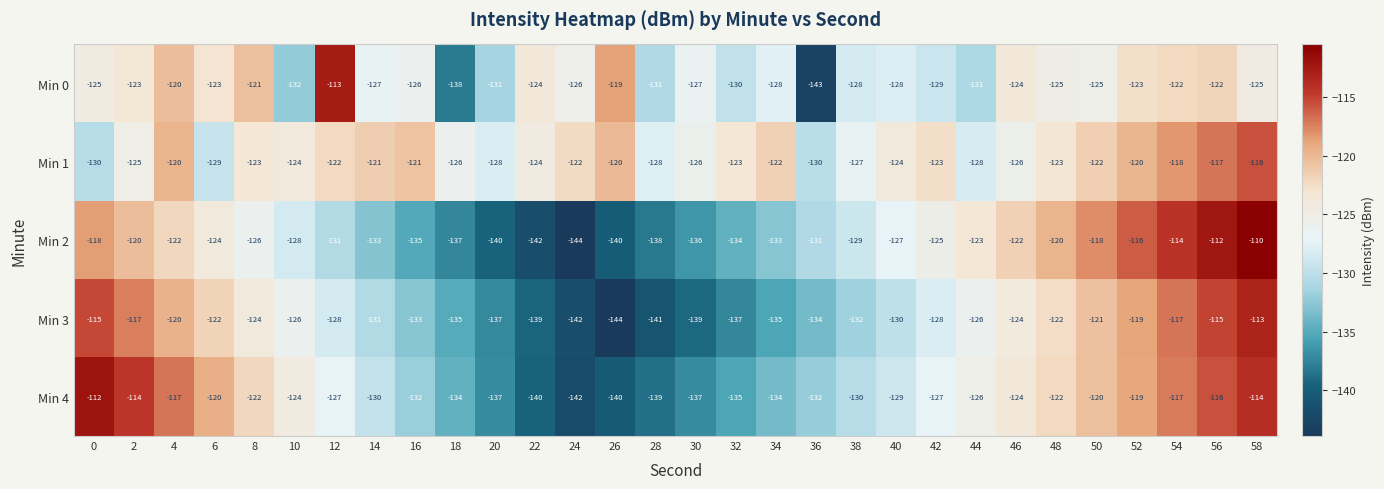

The Min 1 series shows -37 at 14. True or false?

False